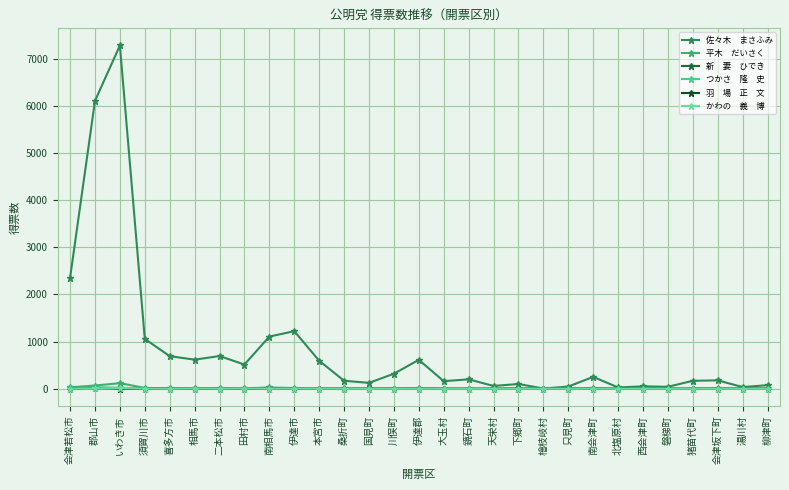

What is the difference between the highest and lowest values at 郡山市?

6097.3